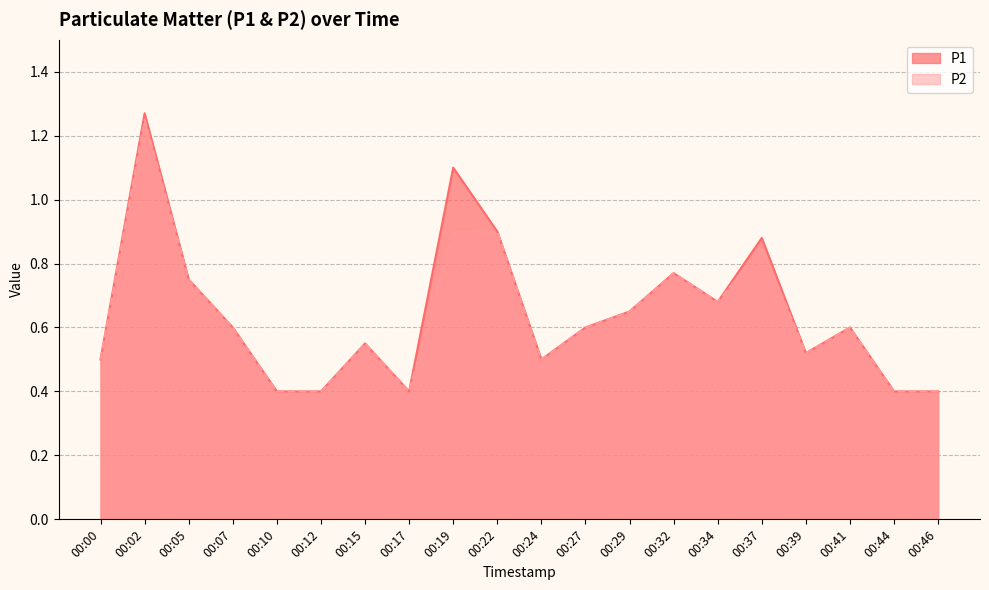

What are all the series names shown in the legend?

P1, P2